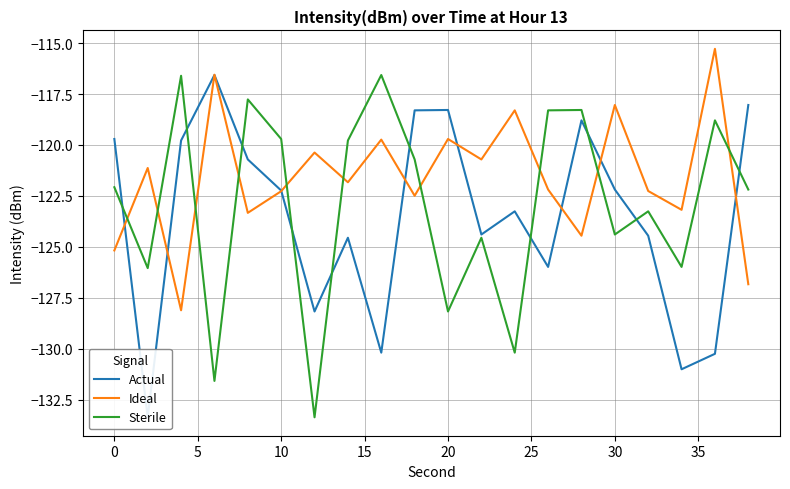

Is it true that Sterile equals -122.1 at 0?

True